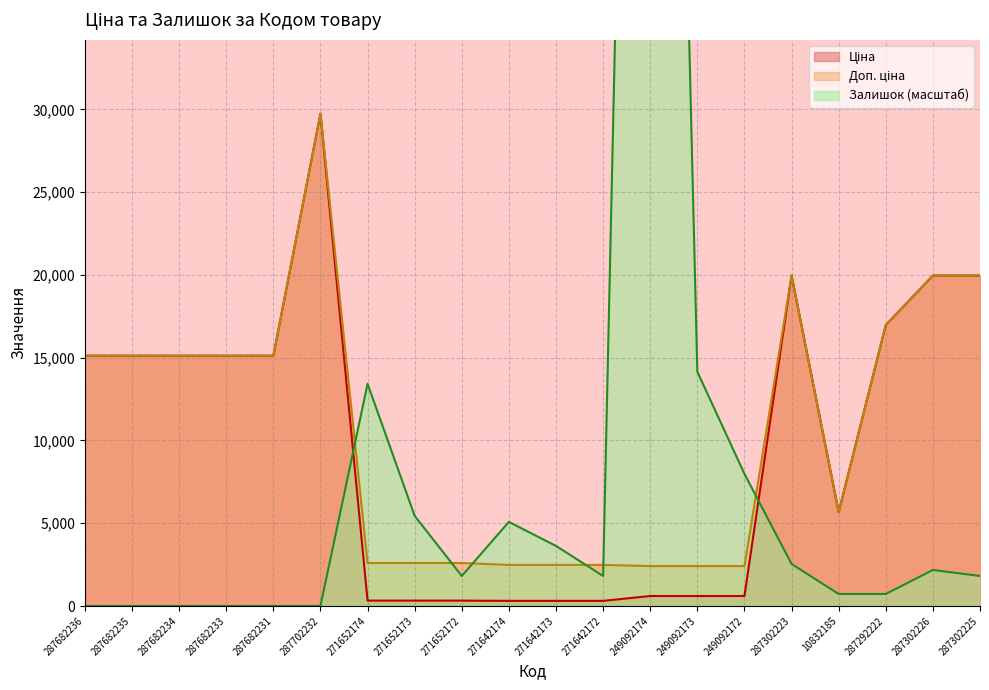

True or false: Залишок and Ціна cross at least once.

True